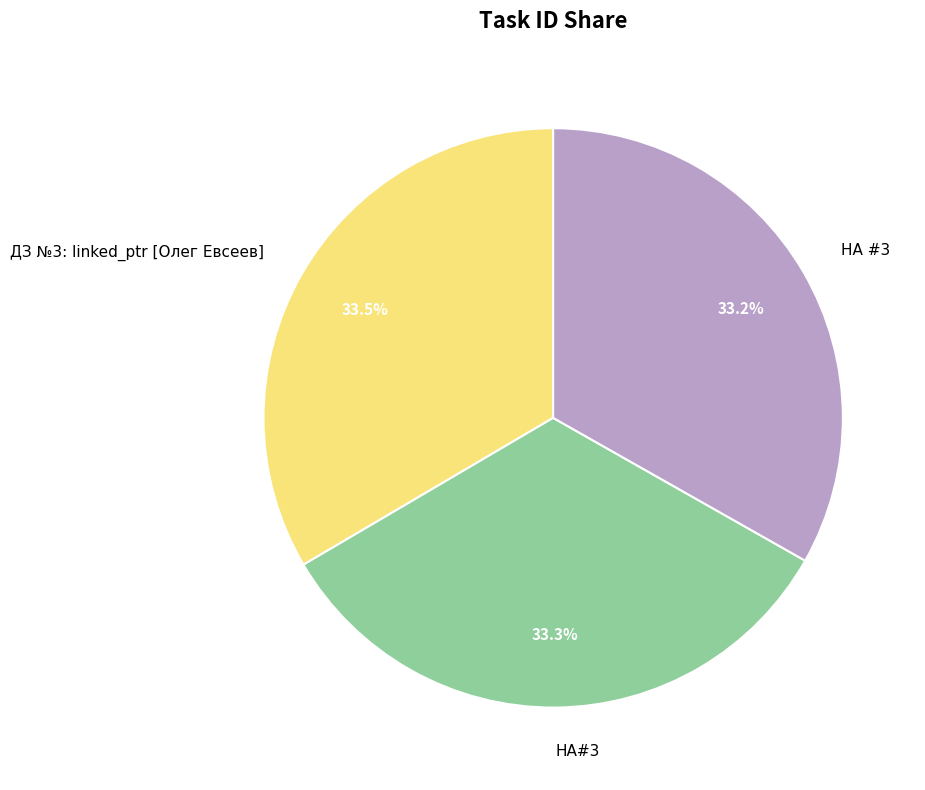

Approximately how many times larger is the value at HA #3 compared to HA#3?

1.0